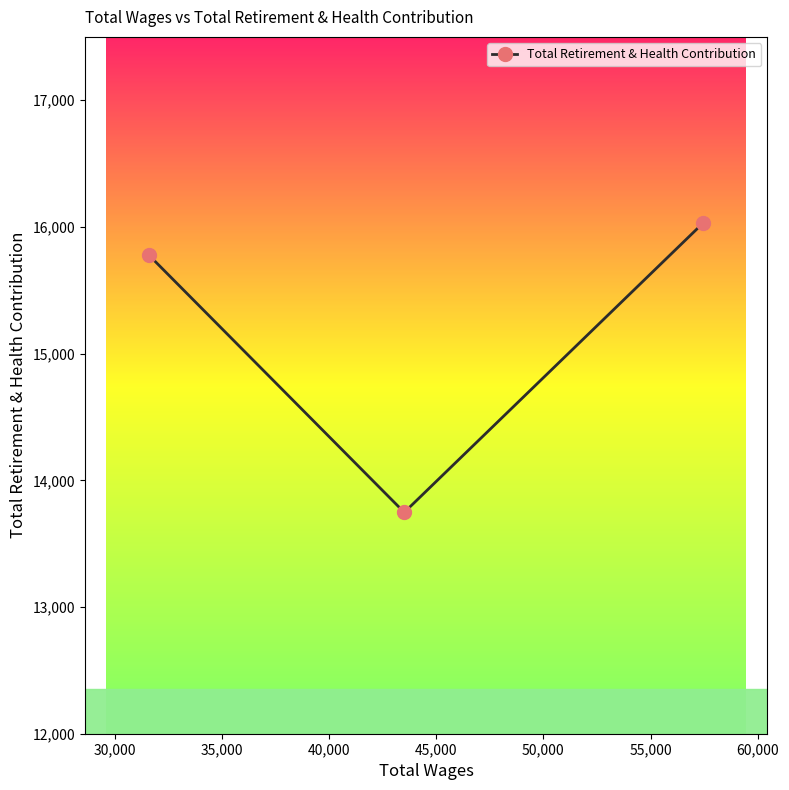

Does the chart have visible grid lines?

No